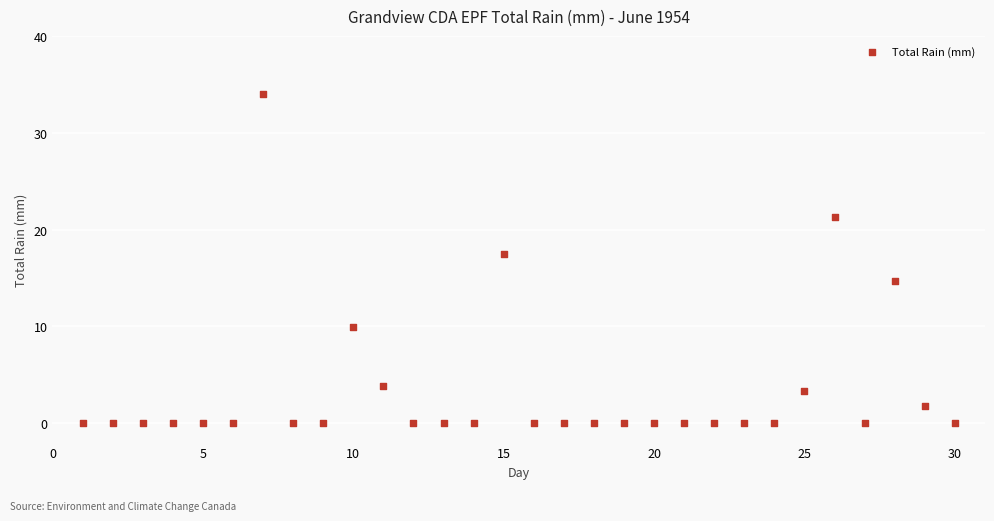

What Y value in the scatter plot is closest to 17?

17.5